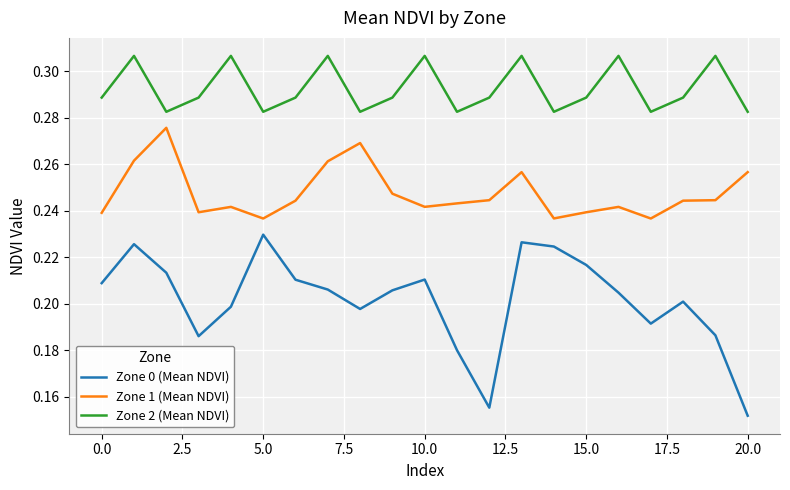

List the series in order of their peak value, highest first.

Zone 2 (Mean NDVI), Zone 1 (Mean NDVI), Zone 0 (Mean NDVI)